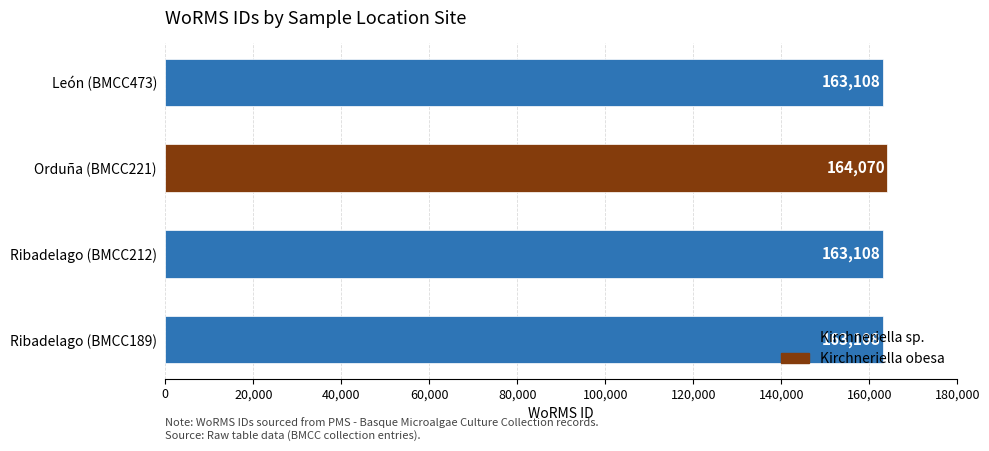

What value does the data have at Orduña?

164070